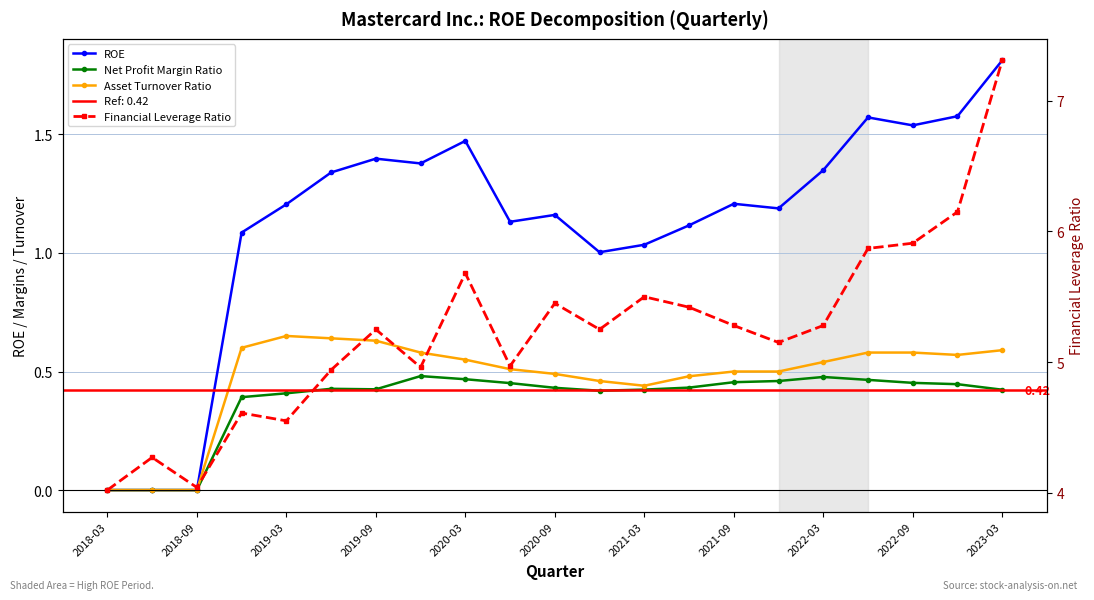

Which series has the largest total across all categories?

Financial Leverage Ratio